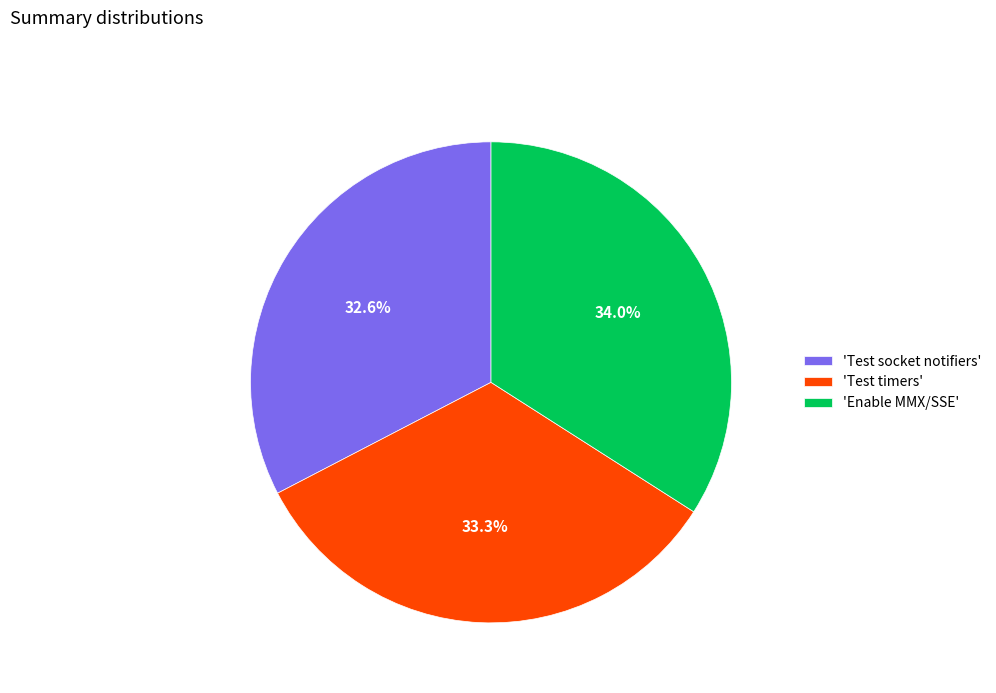

Rank the categories by value from lowest to highest.

'Test socket notifiers', 'Test timers', 'Enable MMX/SSE'